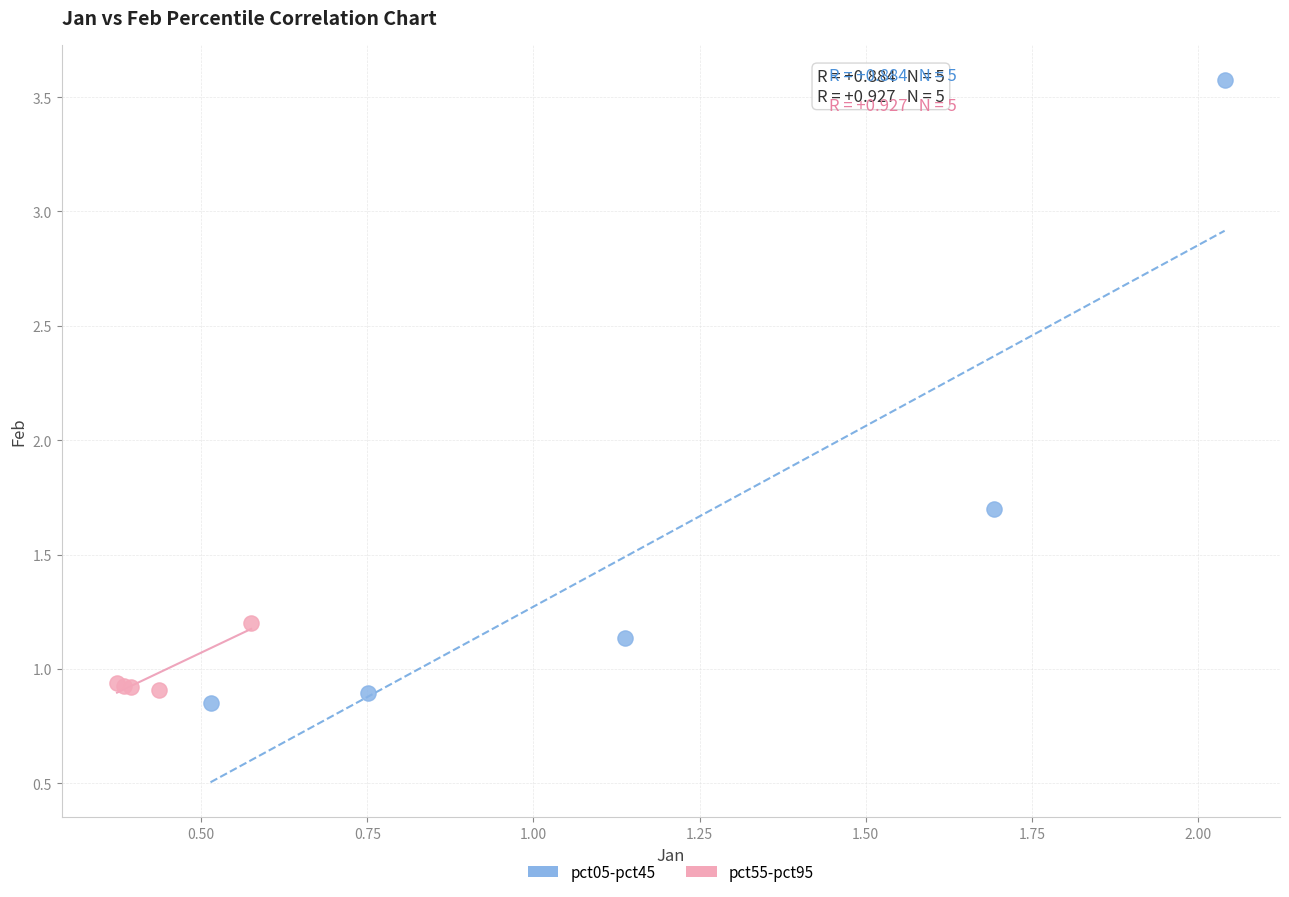

Which series has the largest Y range (max minus min)?

pct05-pct45